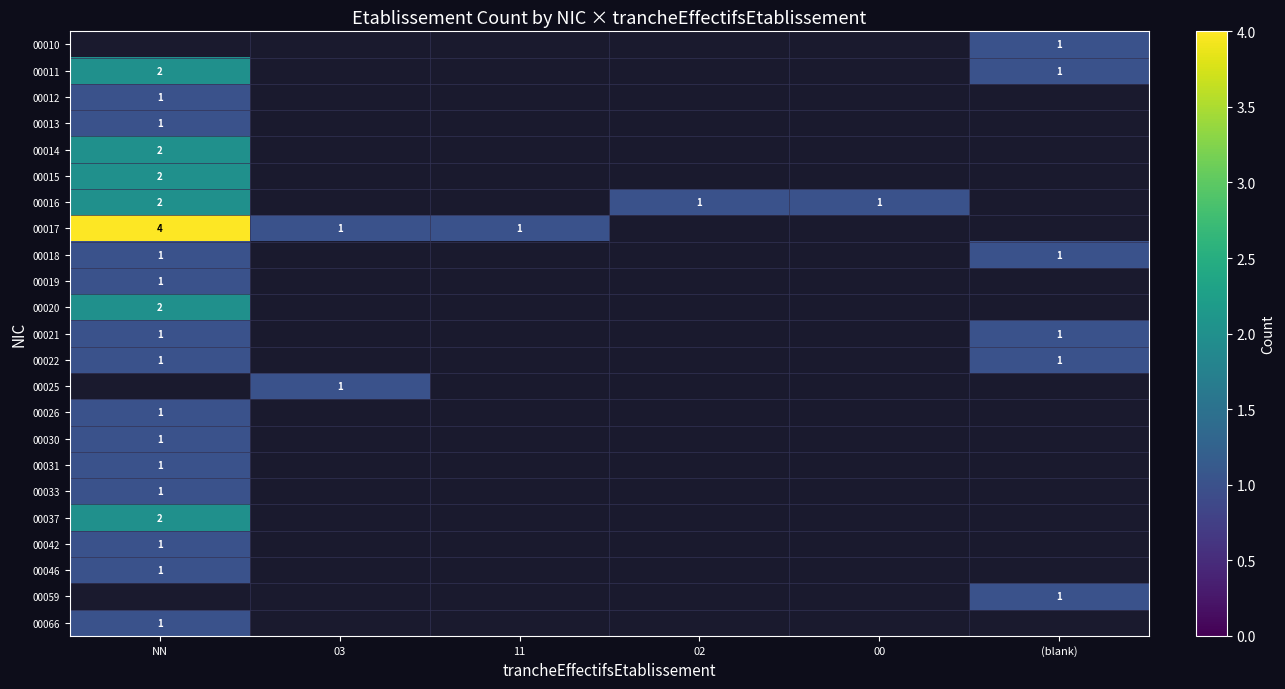

Is it true that 00026 equals 1 at NN?

True